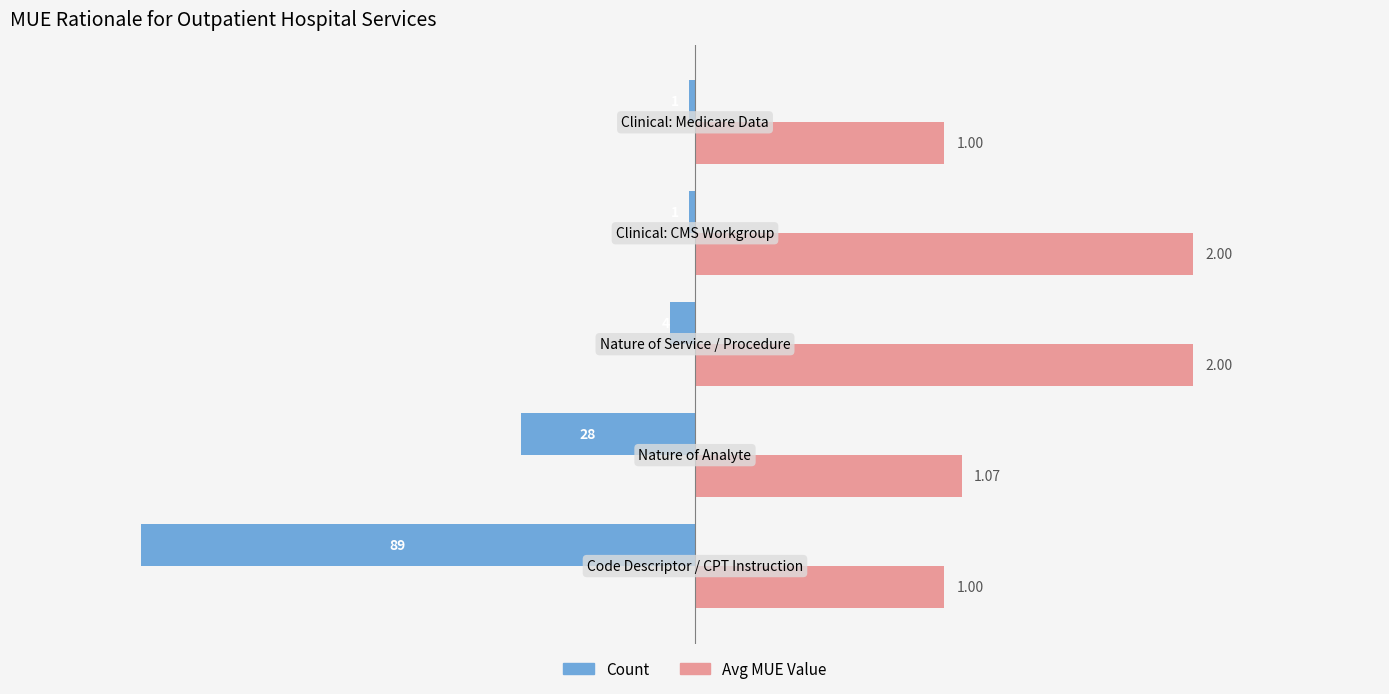

The value of Avg MUE Value (×40) at −25 is 55.0. True or false?

False